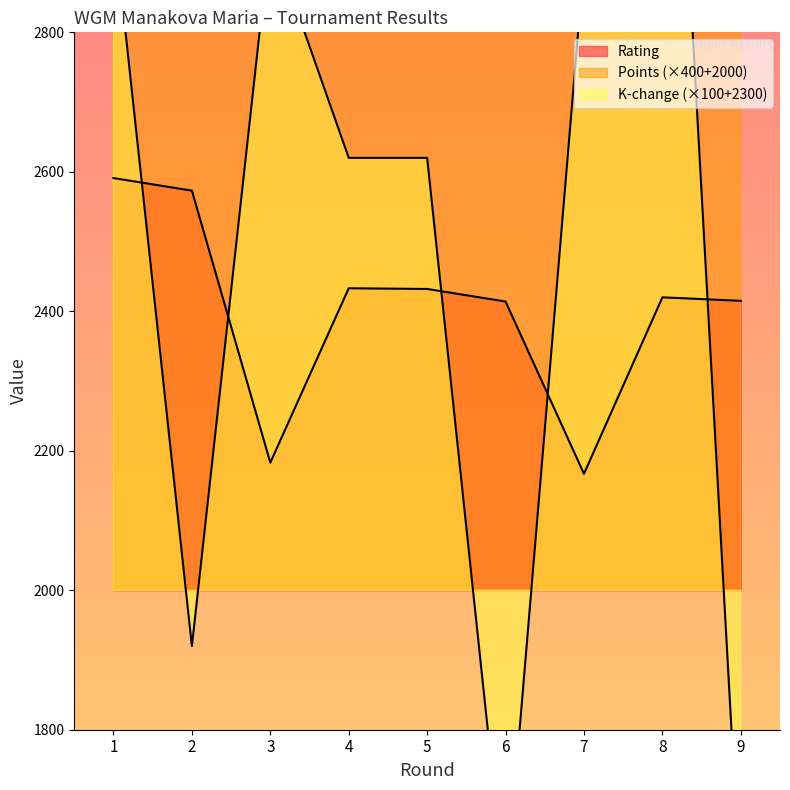

What is the spread (max minus min) of values at 8?

1180